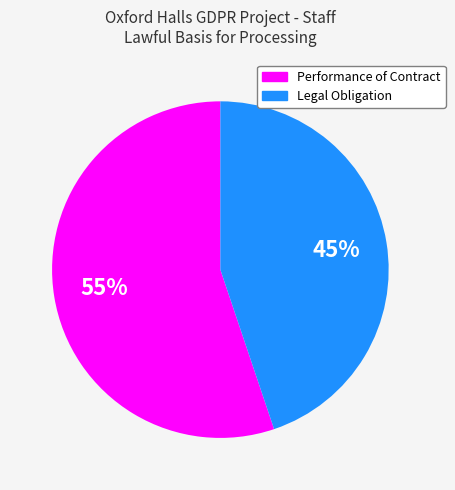

Is there any slice that represents more than half of the pie?

Yes